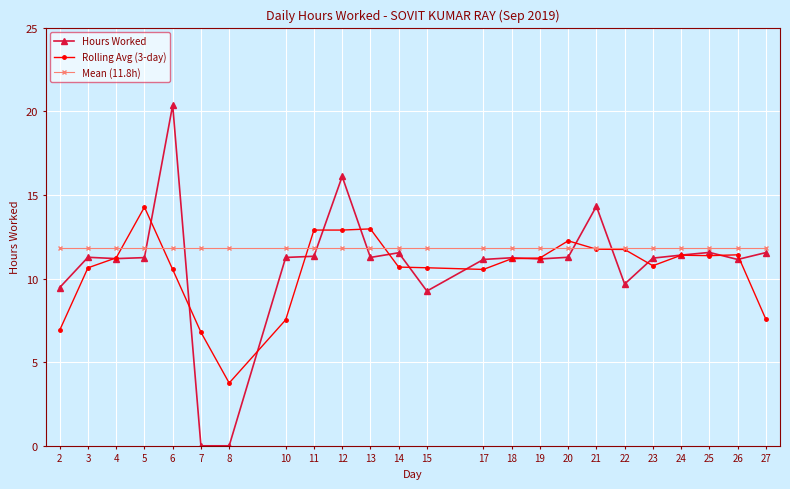

At how many categories does at least one series exceed 15?

2